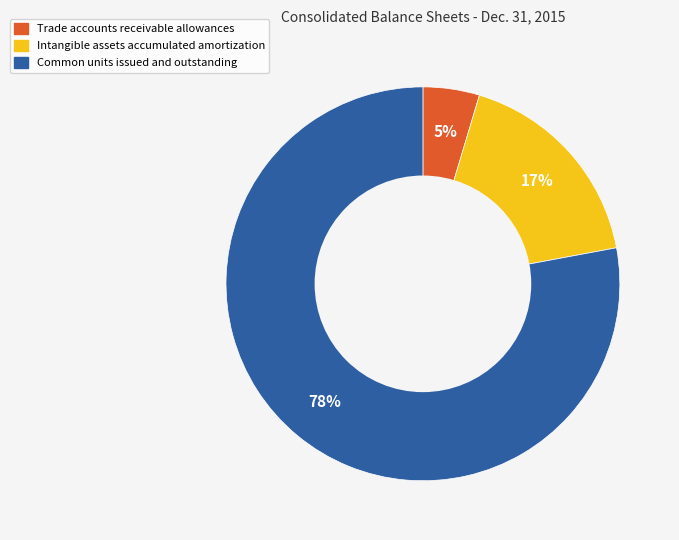

Which slice is the largest?

Common units issued and outstanding